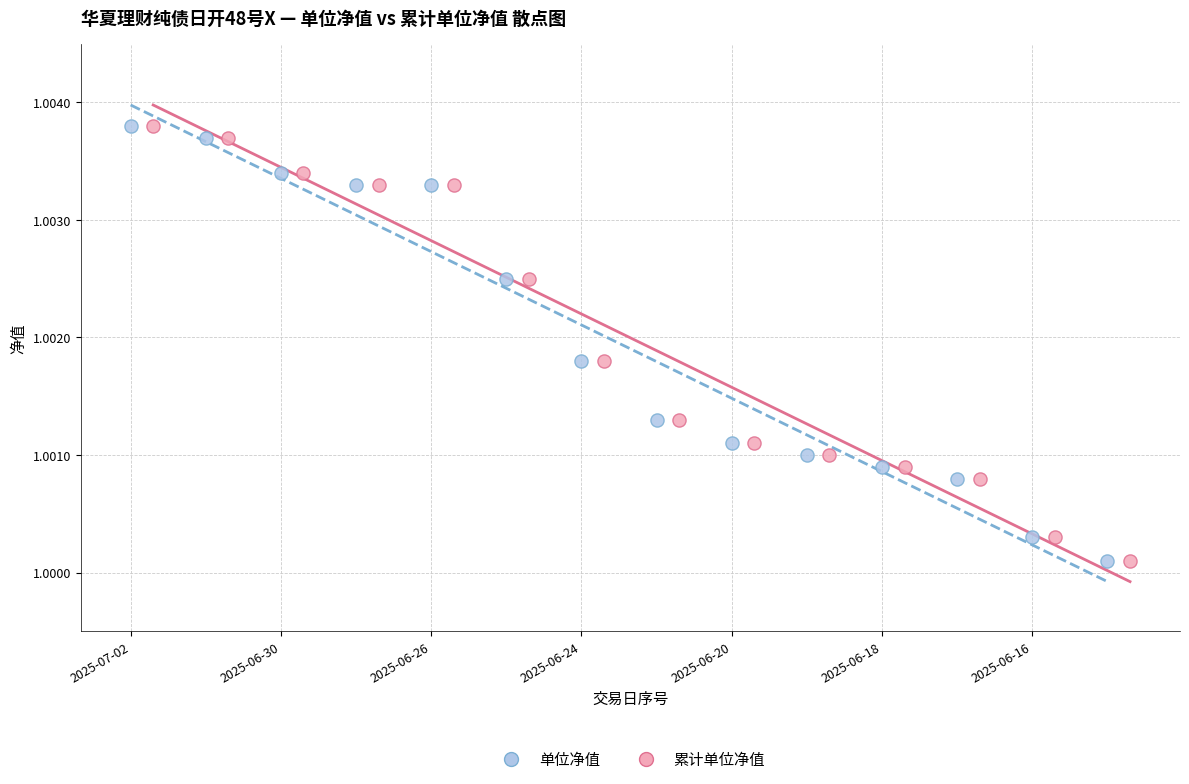

What are all the series names shown in the legend?

单位净值, 累计单位净值